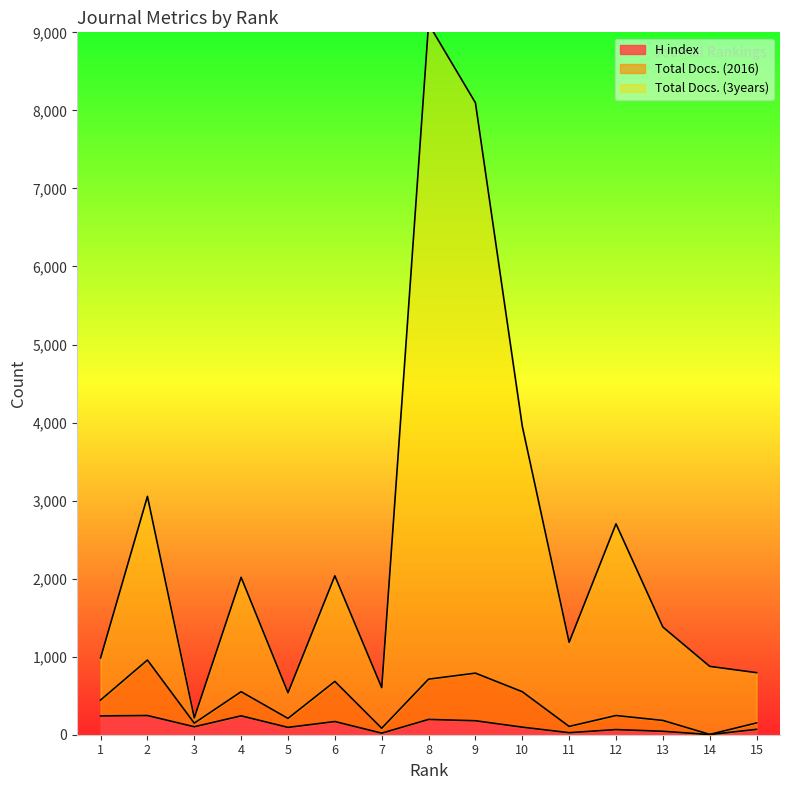

What is the difference between the highest and lowest values at 4?

1775